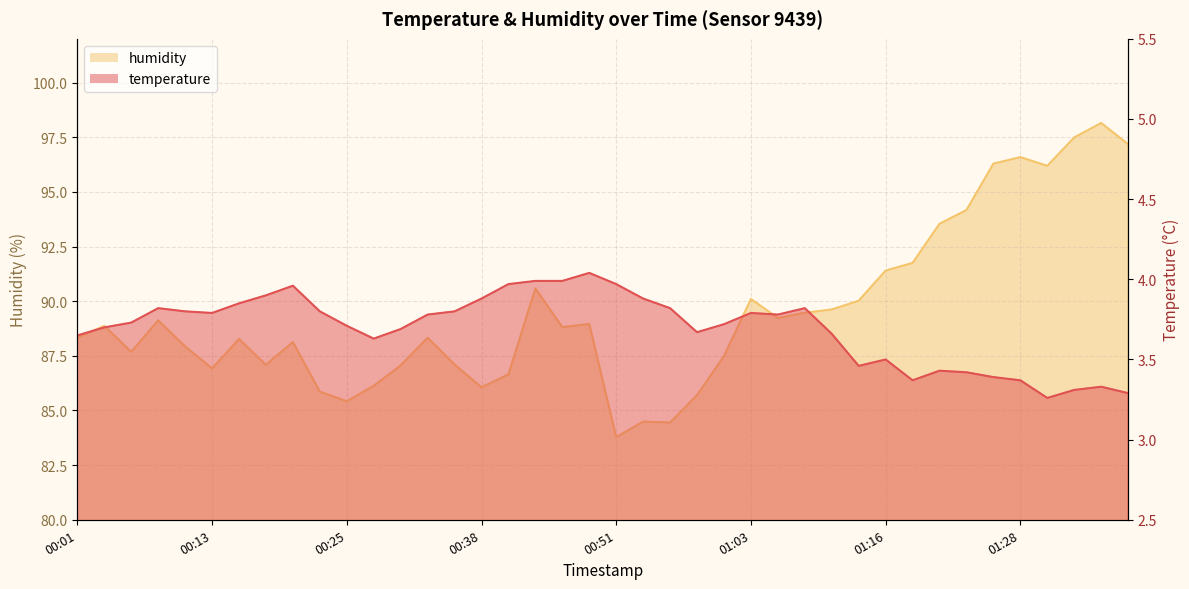

Where is the first local minimum for temperature?

00:13